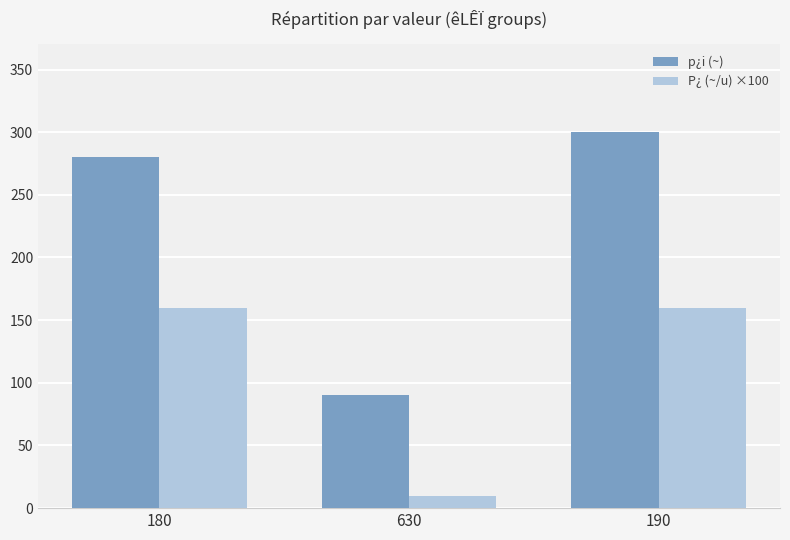

At which label does p¿i (~) reach its minimum?

630